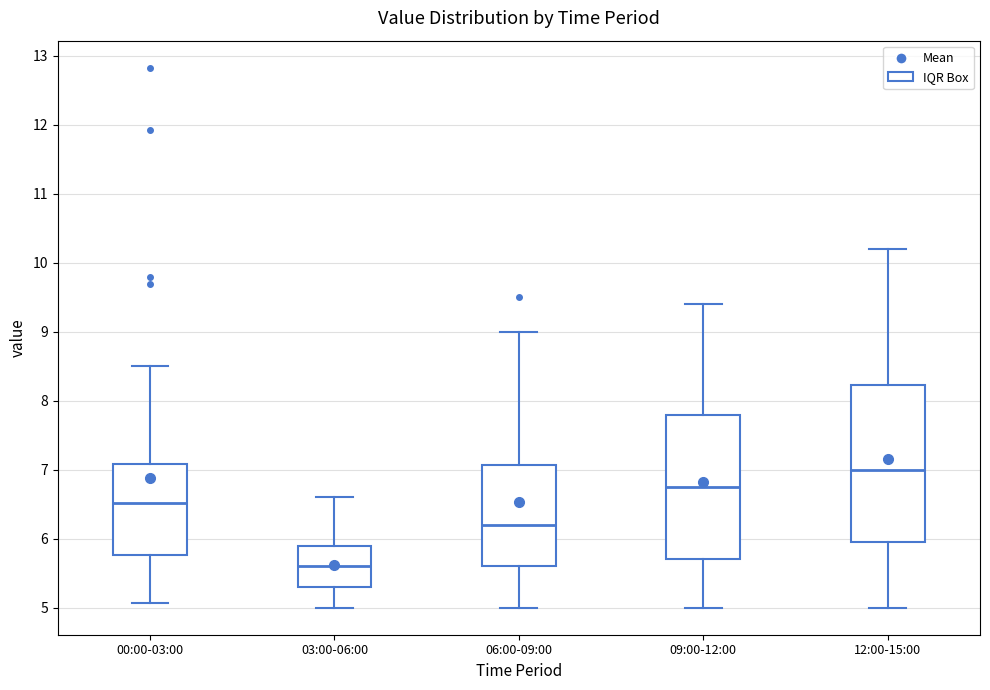

Where does the lower whisker of the box for 06:00-09:00 end on the y-axis? The values are not printed on the chart, so give them approximately, as read against the axis.

5.0